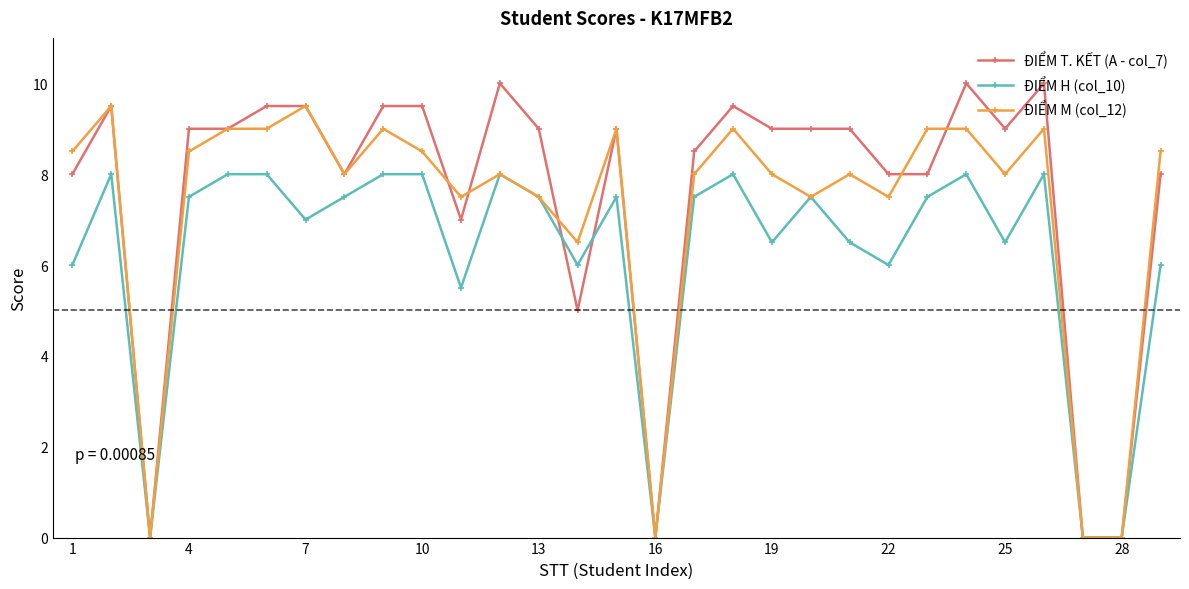

Rank the series by their average value, from highest to lowest.

ĐIỂM T. KẾT (A - col_7), ĐIỂM M (col_12), ĐIỂM H (col_10)